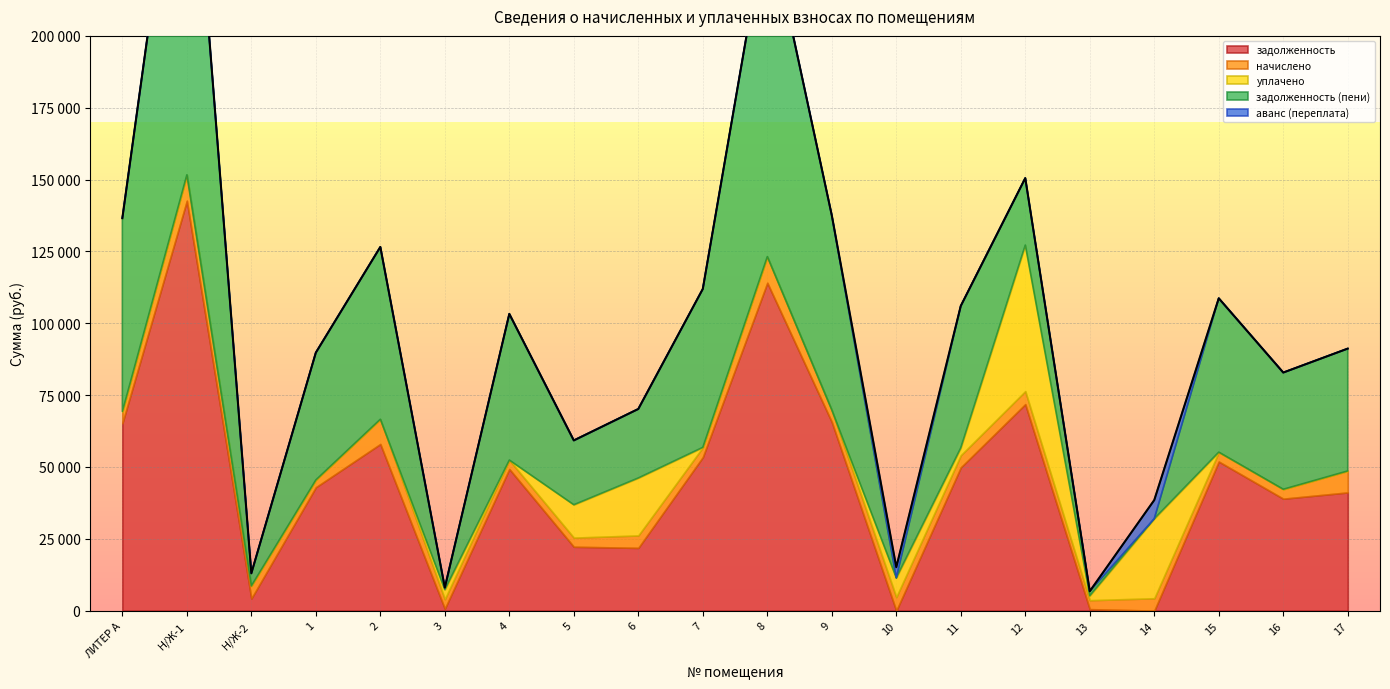

Reading left to right, what are all the values shown in this chart?

задолженность: ЛИТЕР А=65198.0	Н/Ж-1=142646.2	Н/Ж-2=4240.6	1=42943.3	2=57996.9	3=700.4	4=49296.1	5=22238.3	6=21847.4	7=53411.3	8=114095.6	9=65669.1	10=0.0	11=49847.2	12=71853.1	13=518.8	14=0.0	15=51887.3	16=38960.2	17=41144.2
начислено: ЛИТЕР А=4118.0	Н/Ж-1=9009.8	Н/Ж-2=4374.5	1=2545.1	2=8613.8	3=3310.8	4=3113.6	5=3173.2	6=4322.6	7=3415.0	8=9095.4	9=4147.8	10=4735.6	11=4225.9	12=4538.4	13=3117.4	14=4318.9	15=3277.3	16=3288.5	17=7482.4
уплачено: ЛИТЕР А=0.0	Н/Ж-1=0.0	Н/Ж-2=0.0	1=0.0	2=0.0	3=3310.0	4=0.0	5=11445.6	6=20000.0	7=0.0	8=0.0	9=0.0	10=6702.0	11=2601.2	12=50831.3	13=1560.0	14=27682.0	15=0.0	16=0.0	17=0.0
задолженность (пени): ЛИТЕР А=67257.0	Н/Ж-1=147151.1	Н/Ж-2=4374.5	1=44295.5	2=59946.2	3=700.8	4=50852.9	5=22379.2	6=24008.7	7=55118.8	8=118643.3	9=67743.0	10=0.0	11=49359.0	12=23291.0	13=1557.5	14=0.0	15=53526.0	16=40604.4	17=42559.6
аванс (переплата): ЛИТЕР А=0.0	Н/Ж-1=0.0	Н/Ж-2=0.0	1=0.0	2=0.0	3=0.0	4=0.0	5=0.0	6=0.0	7=0.0	8=0.0	9=0.0	10=3681.2	11=0.0	12=0.0	13=0.0	14=6478.2	15=0.0	16=0.0	17=0.0